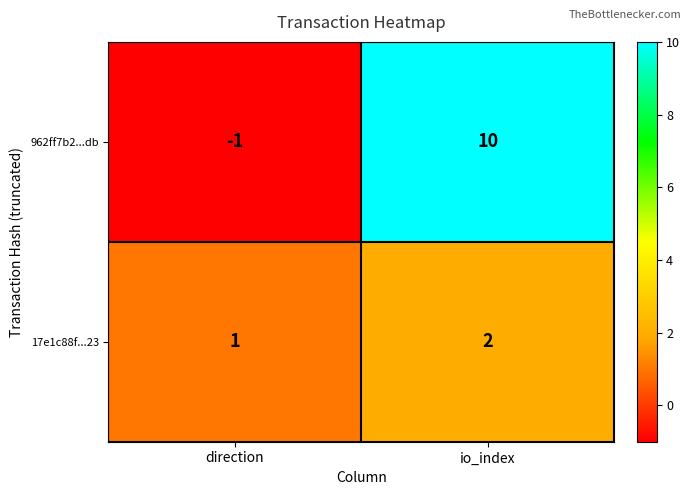

Reading right to left, extract all data points from this chart.

962ff7b2...db: 10	-1
17e1c88f...23: 2	1